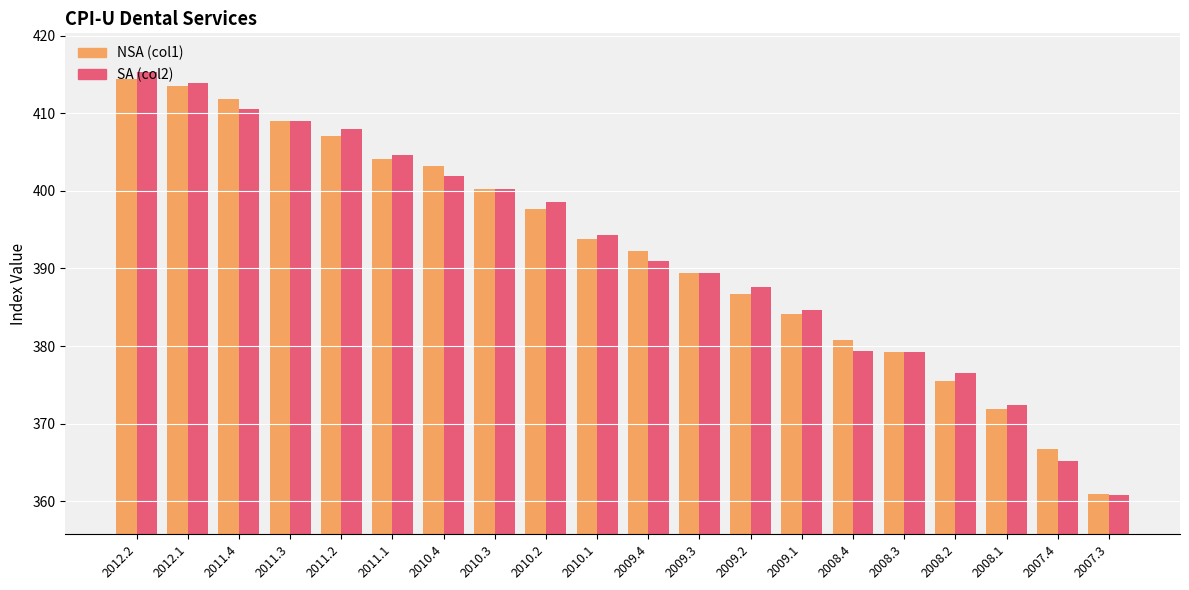

How many values in the SA (col2) series exceed 394?

10